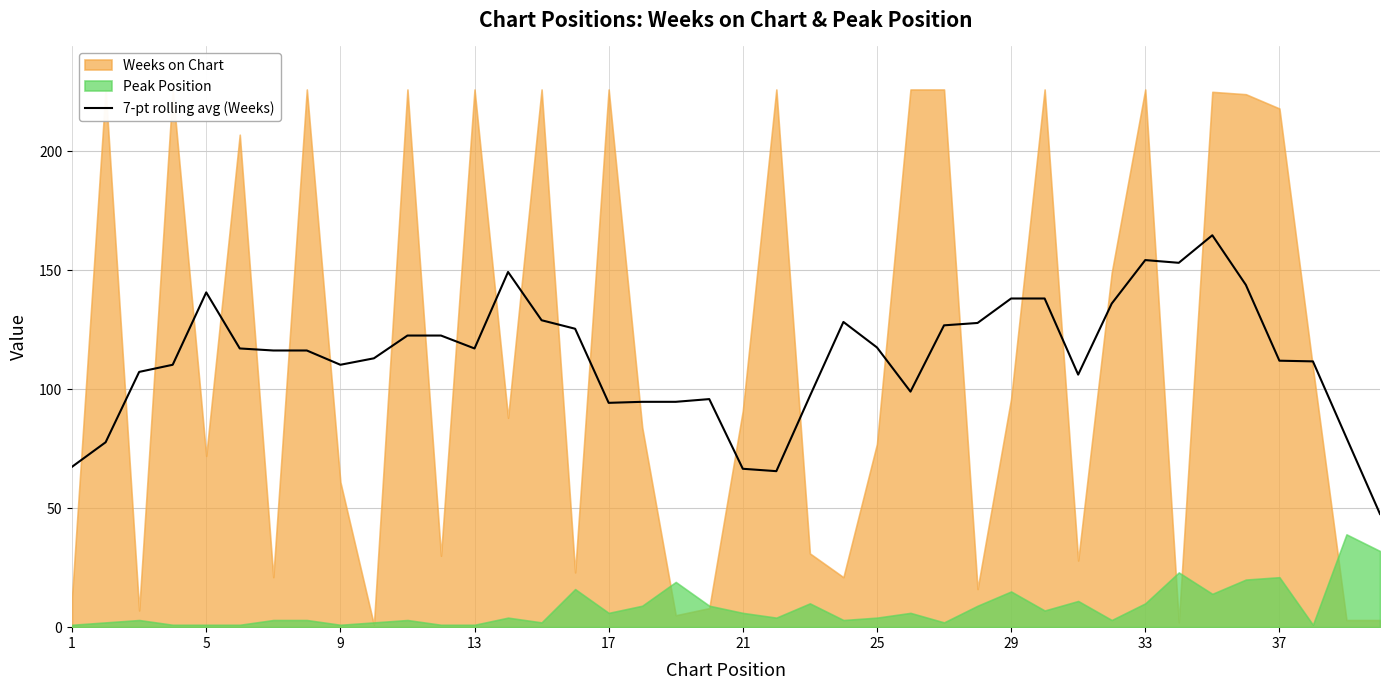

What is the maximum value for 7-pt rolling avg (Weeks)?

164.7